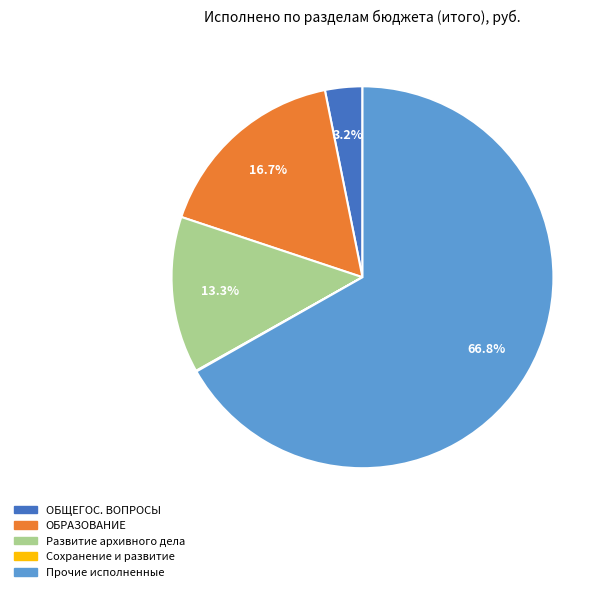

Combined, what portion of the pie is ОБРАЗОВАНИЕ and ОБЩЕГОС. ВОПРОСЫ?

19.9%